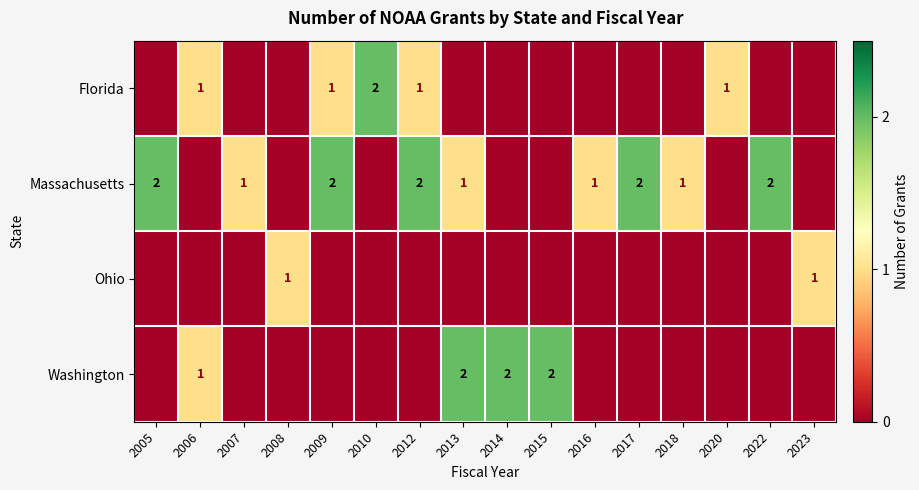

The Washington series shows 0 at 2014. True or false?

False